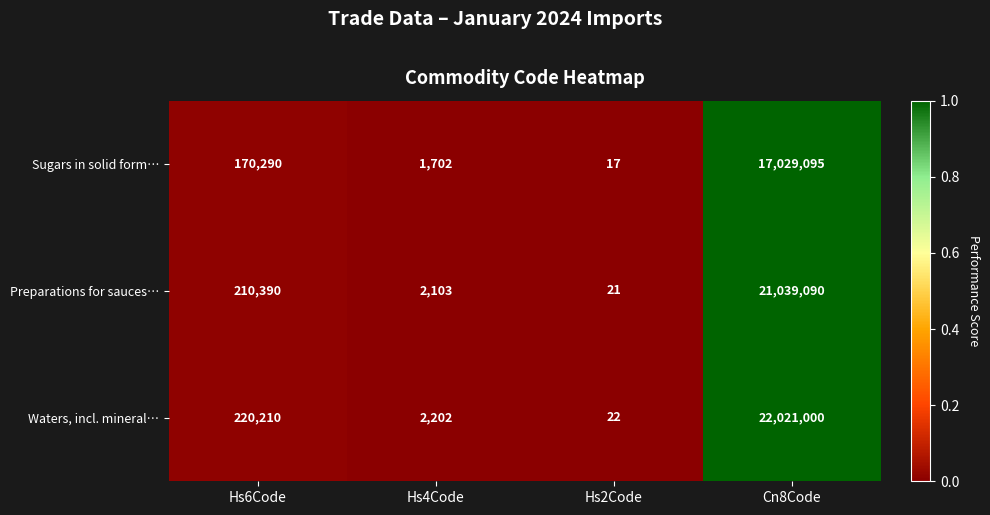

Rank the series at Cn8Code from lowest to highest value.

Sugars in solid form…, Preparations for sauces…, Waters, incl. mineral…